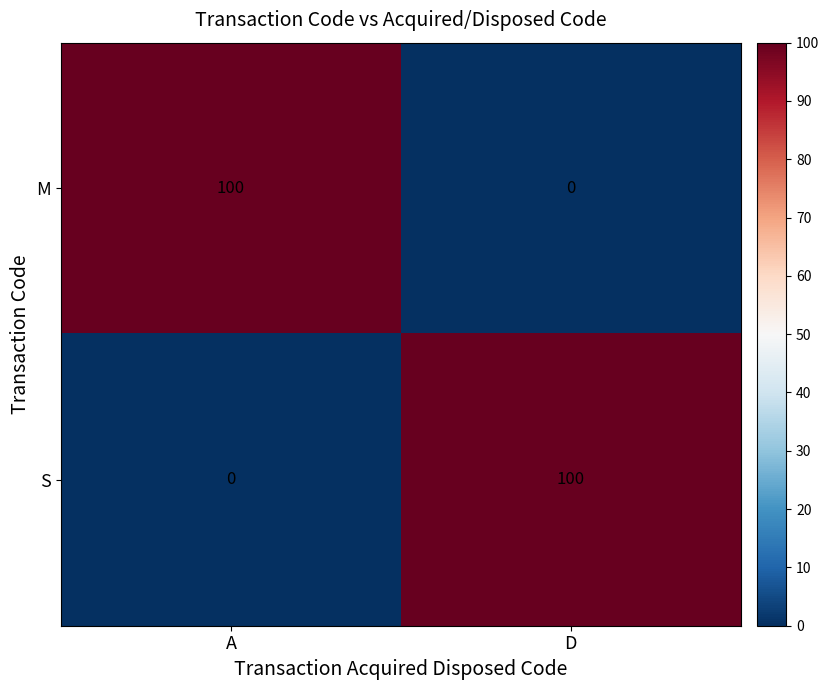

What is the spread (max minus min) of values at A?

100